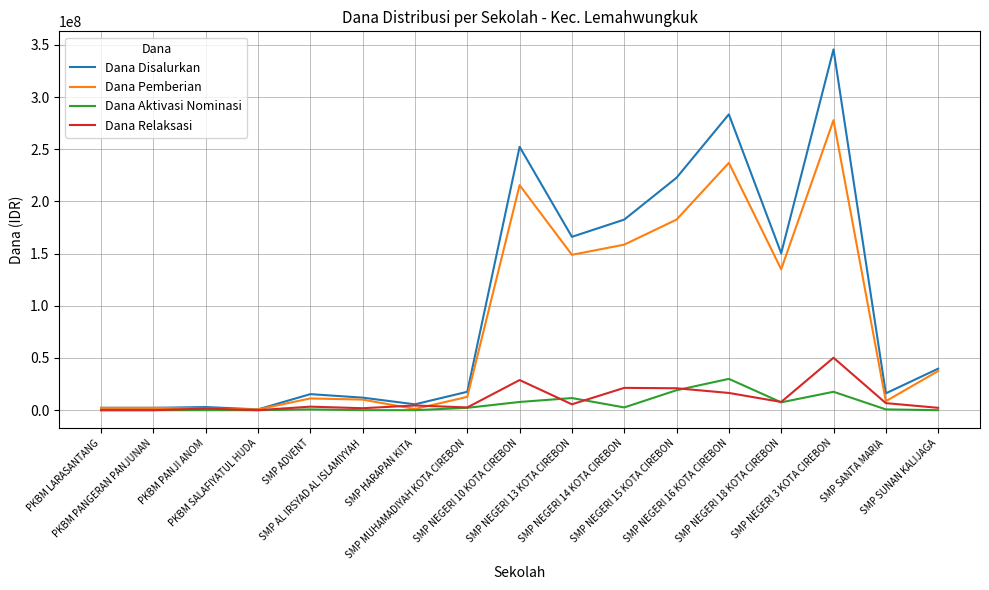

The value of Dana Relaksasi at PKBM PANGERAN PANJUNAN is 0. True or false?

True